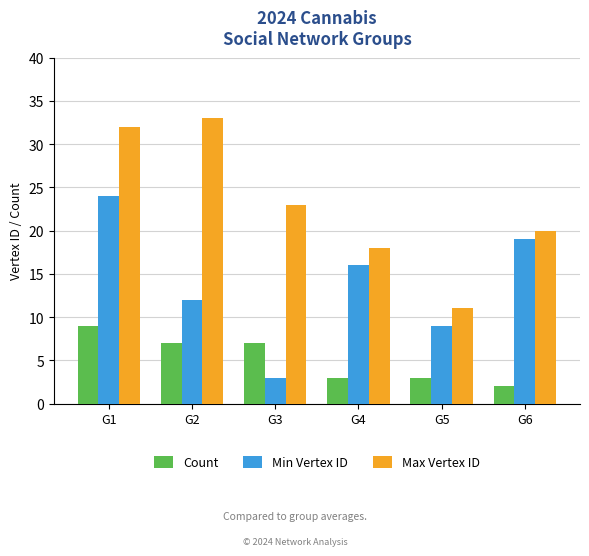

What is the difference between the highest and lowest values at G4?

15